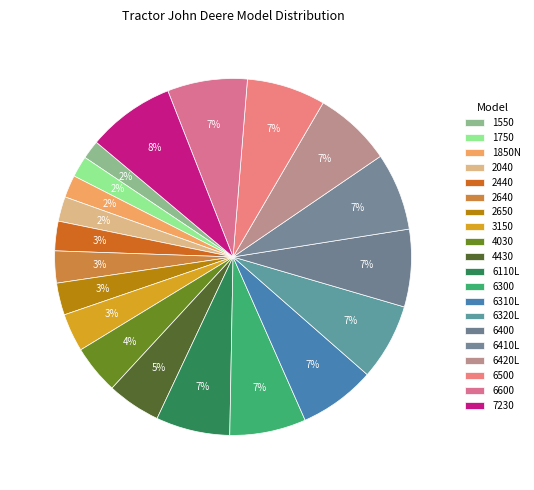

Does 2650 represent more than half of the total?

No